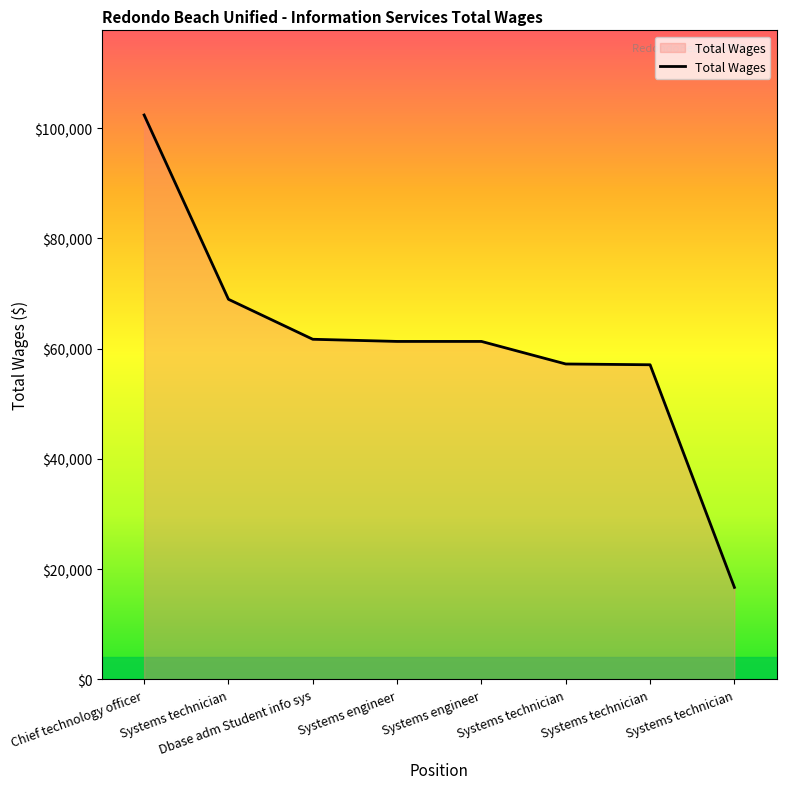

At which category does the chart reach its peak across all series?

Chief technology officer